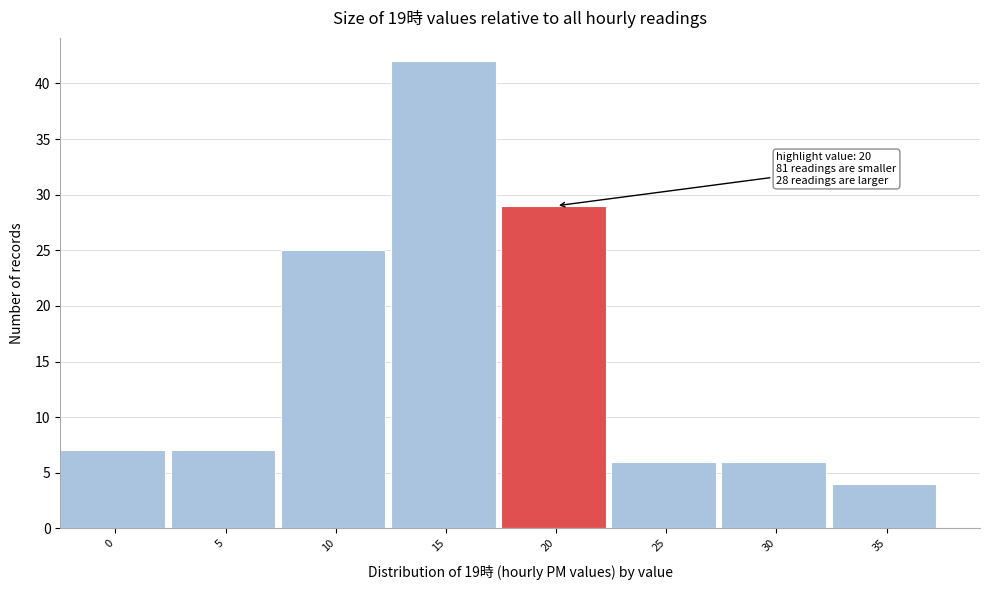

Reading left to right, list all the values displayed in this chart.

7	7	25	42	29	6	6	4